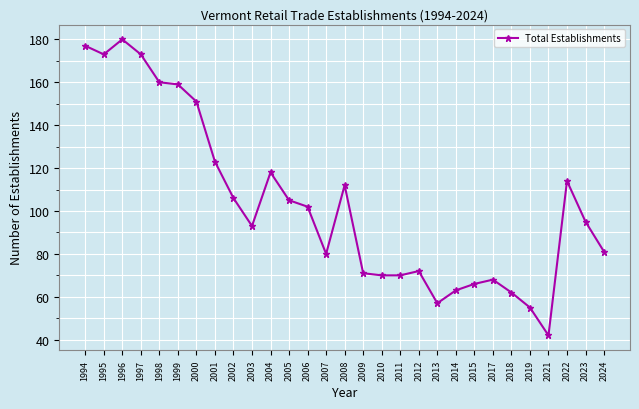

Reading right to left, list all the values displayed in this chart.

81	95	114	42	55	62	68	66	63	57	72	70	70	71	112	80	102	105	118	93	106	123	151	159	160	173	180	173	177